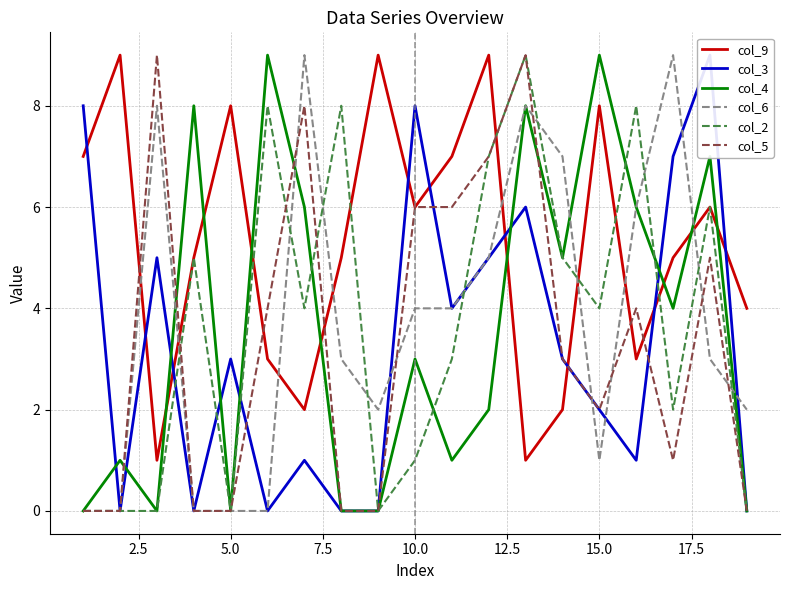

How many data points in col_3 are above 3?

8